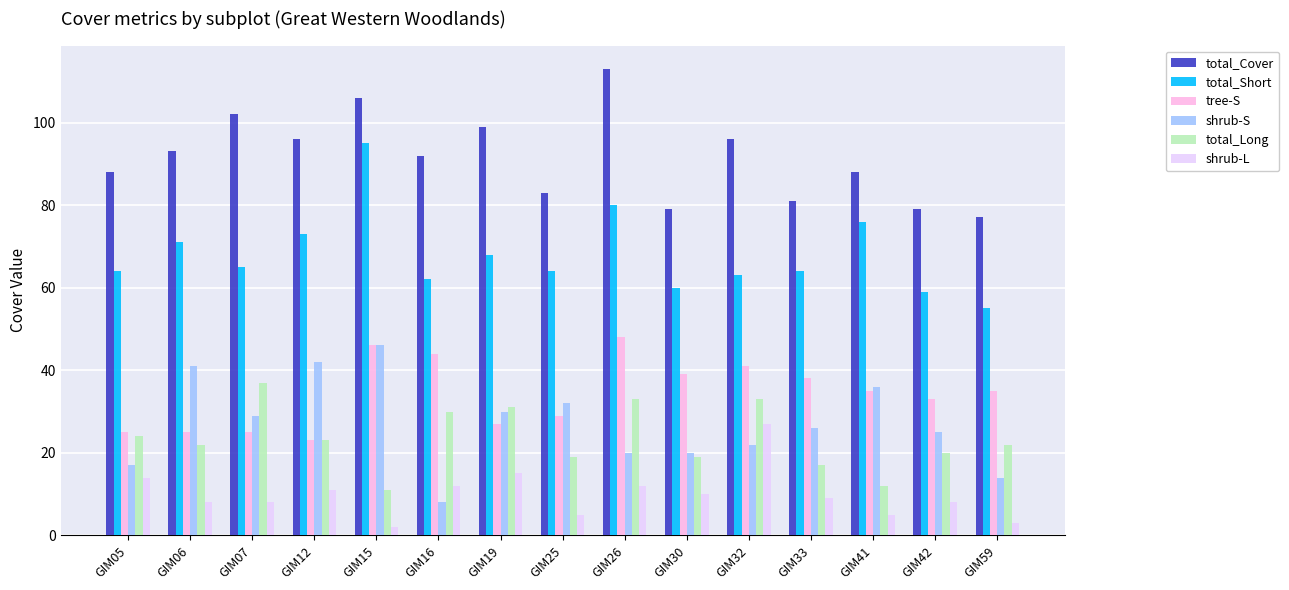

True or false: total_Cover has a value of 21 at GIM41.

False